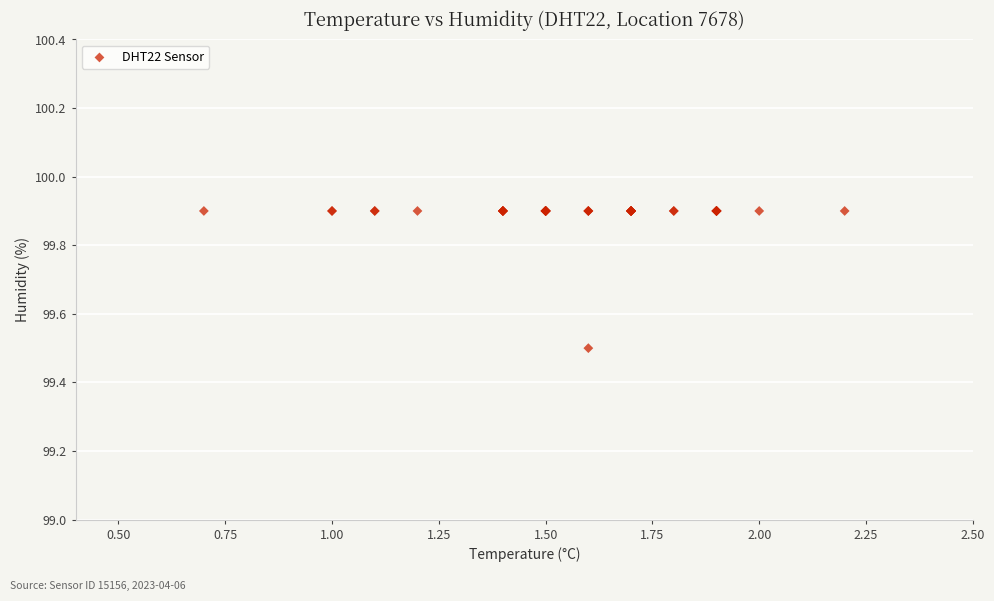

What Y value in the scatter plot is closest to 99?

99.5